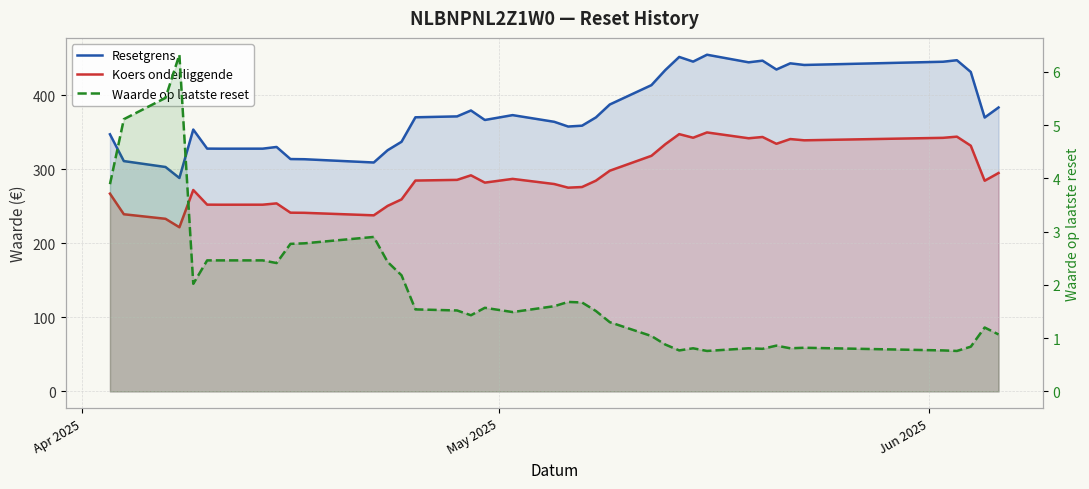

How many interior local valleys does the Waarde op laatste reset series have?

9